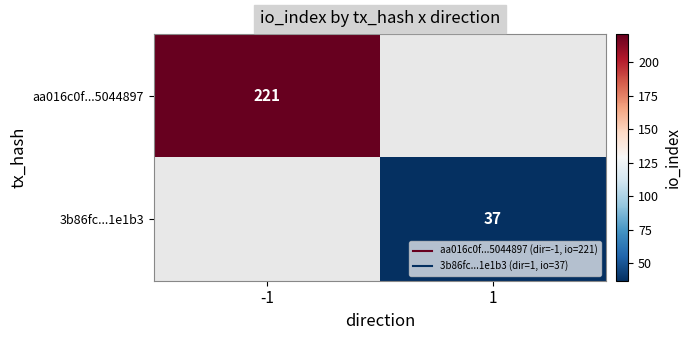

At how many categories does at least one series exceed 184?

1